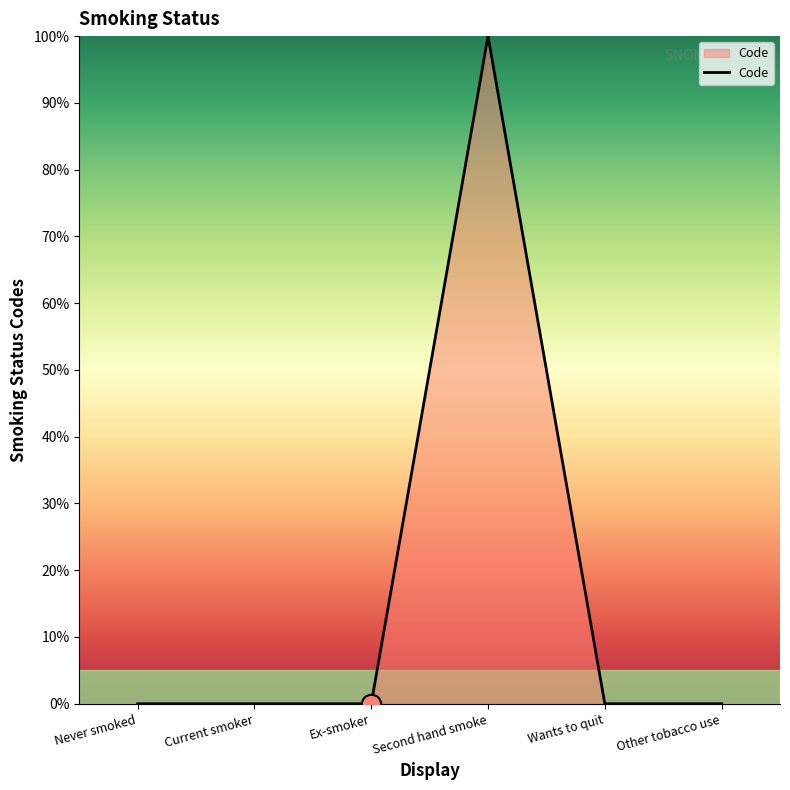

True or false: the data shows 0.0 at Wants to quit.

True